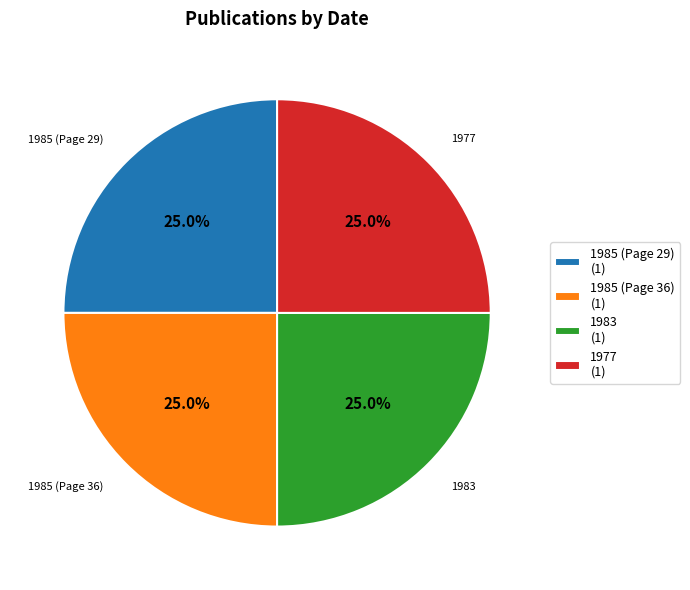

Does 1985 (Page 29) (1) account for over 50% of the chart?

No